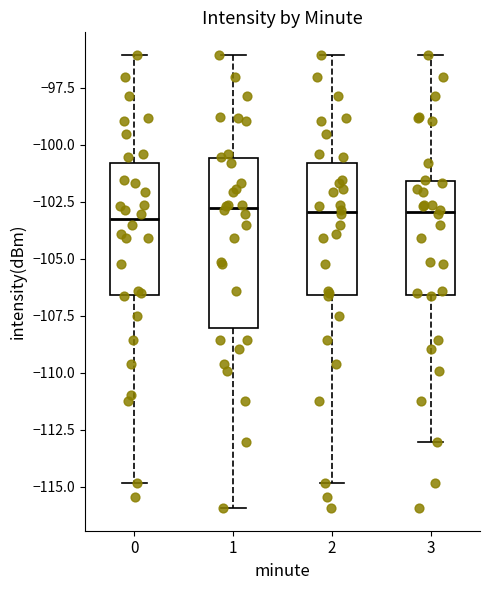

Reading left to right, read every box against the y-axis: the position of its median line, the range the box covers, and the ends of its whiskers. The values are not printed on the chart, so give them approximately, as read against the axis.

0: median -103.5, box -106.5 to -101.0, whiskers -115.0 to -96.0
1: median -103.0, box -108.0 to -100.5, whiskers -116.0 to -96.0
2: median -103.0, box -106.5 to -101.0, whiskers -115.0 to -96.0
3: median -103.0, box -106.5 to -101.5, whiskers -113.0 to -96.0